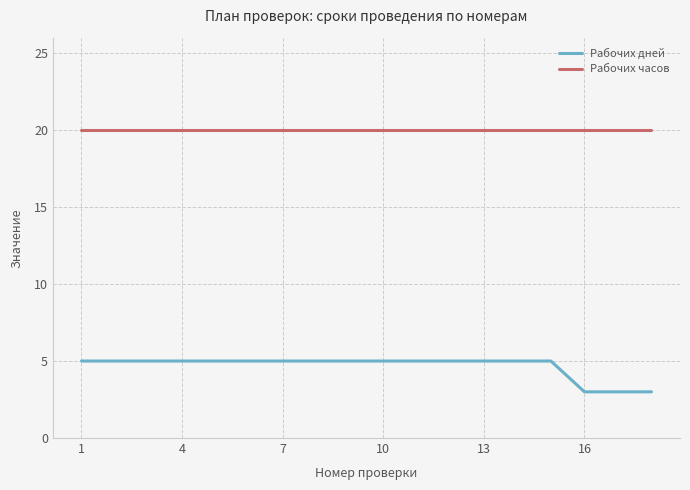

Which series has the largest total across all categories?

Рабочих часов